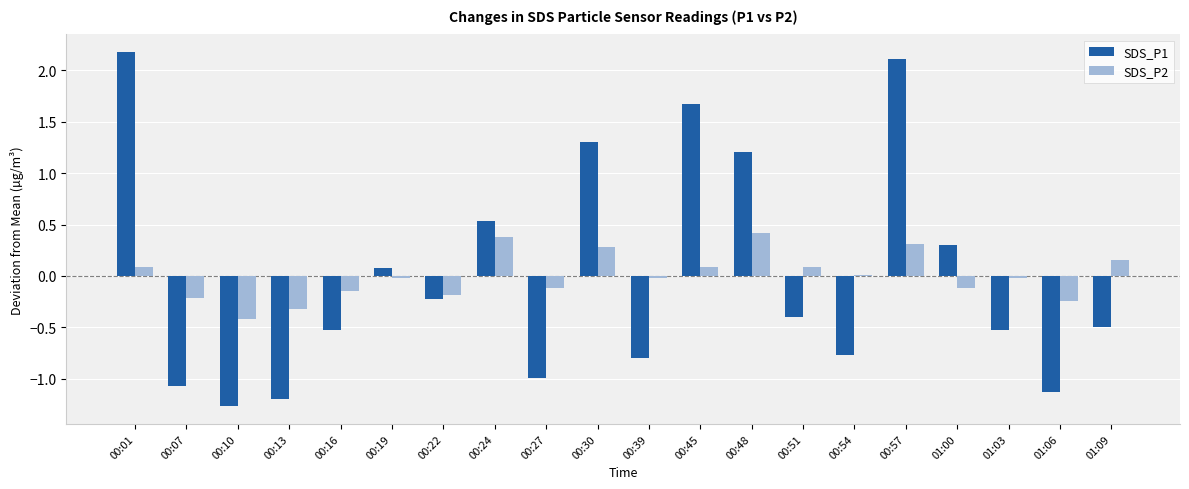

At which label does SDS_P2 reach its minimum?

00:10